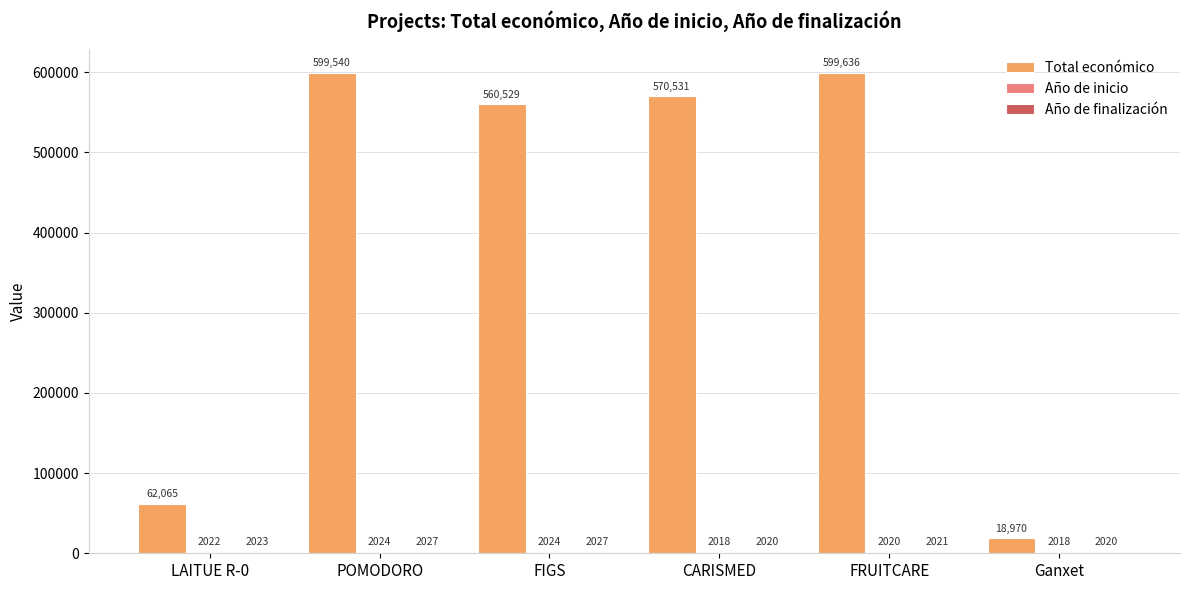

Count the number of data series in this chart.

3